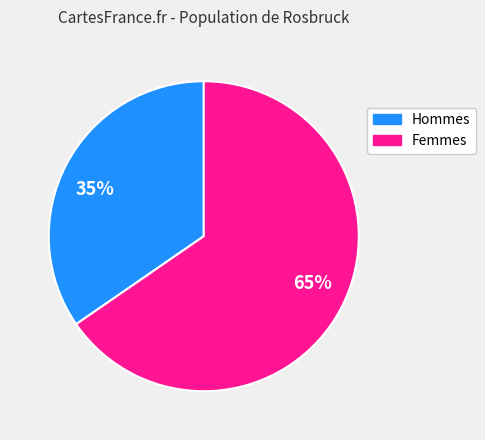

Does any single category account for the majority?

Yes